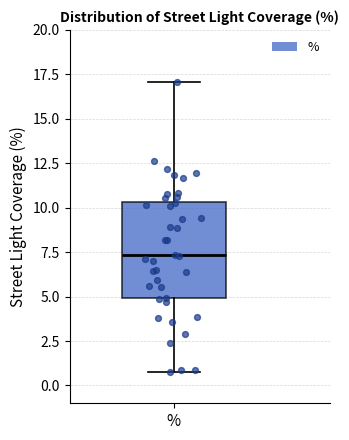

Read this box plot against the y-axis: the position of the median line, the range covered by the box, and the ends of both whiskers. The values are not printed on the chart, so give them approximately, as read against the axis.

median 7.5, box 5.0 to 10.5, whiskers 1.0 to 17.0